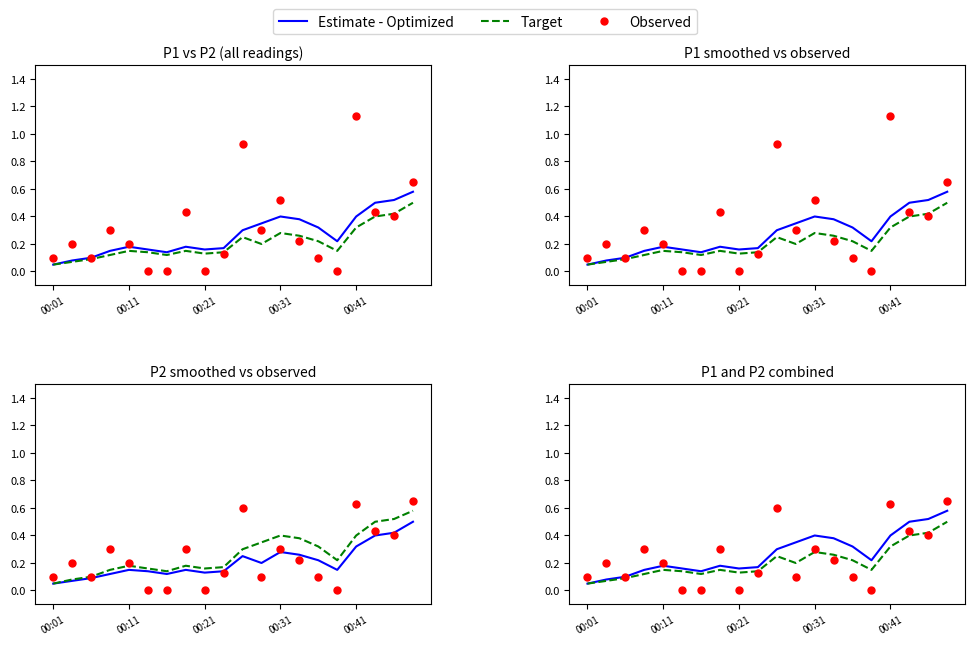

What is the difference between the maximum and minimum values in the Estimate - Optimized series?

0.5